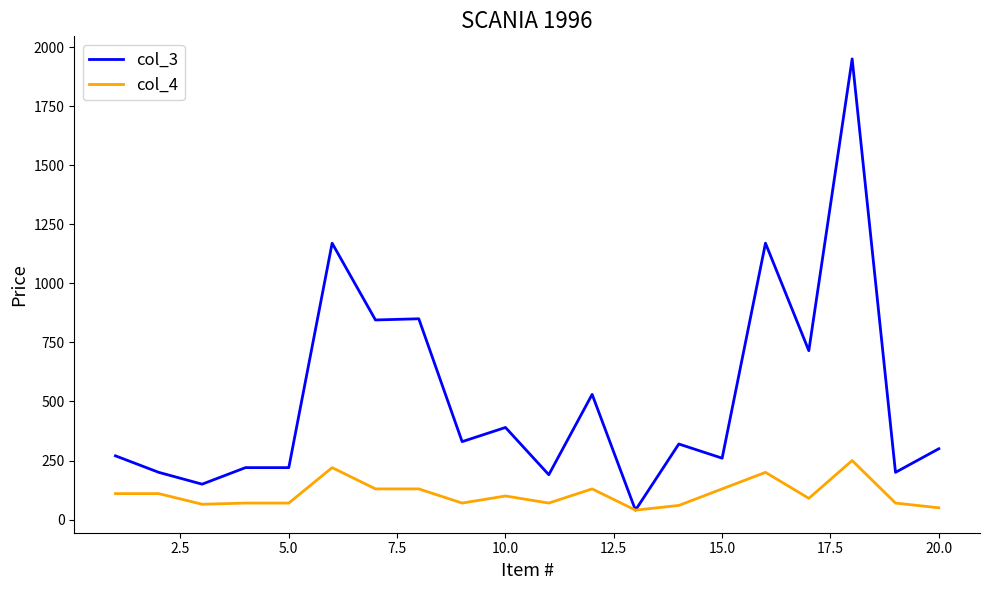

Which series has the largest range (max minus min)?

col_3